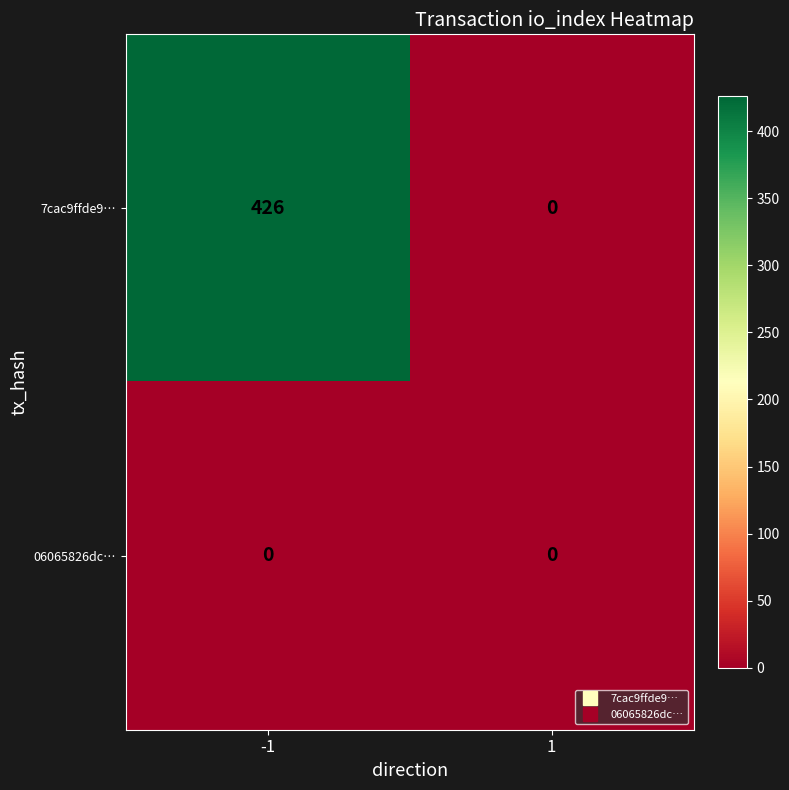

How many distinct data groups are displayed?

2